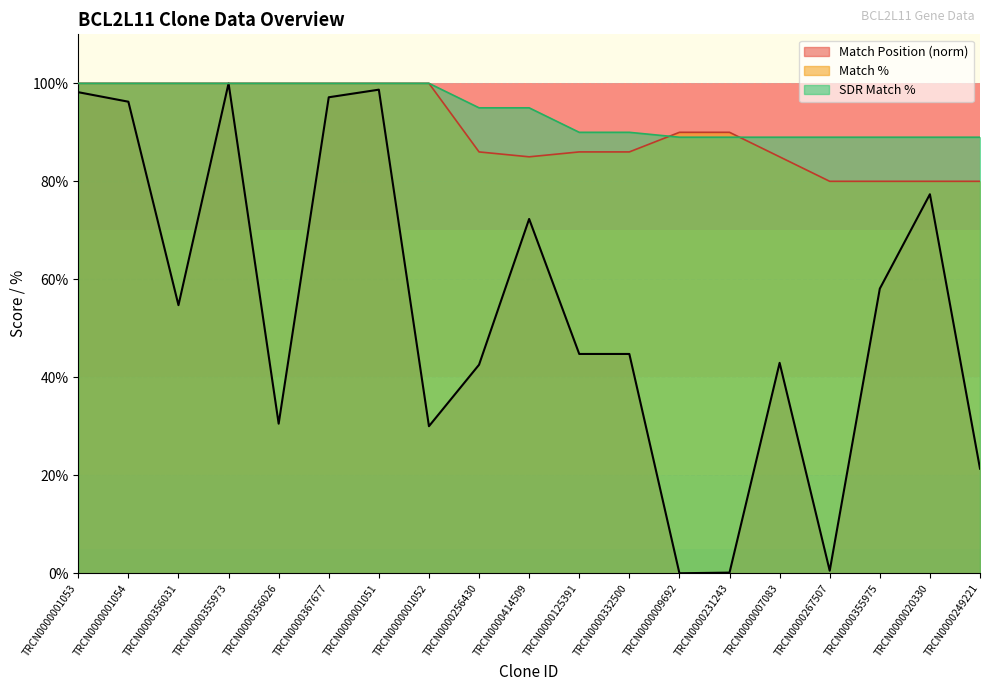

What are all the series names shown in the legend?

Match Position (norm), Match %, SDR Match %